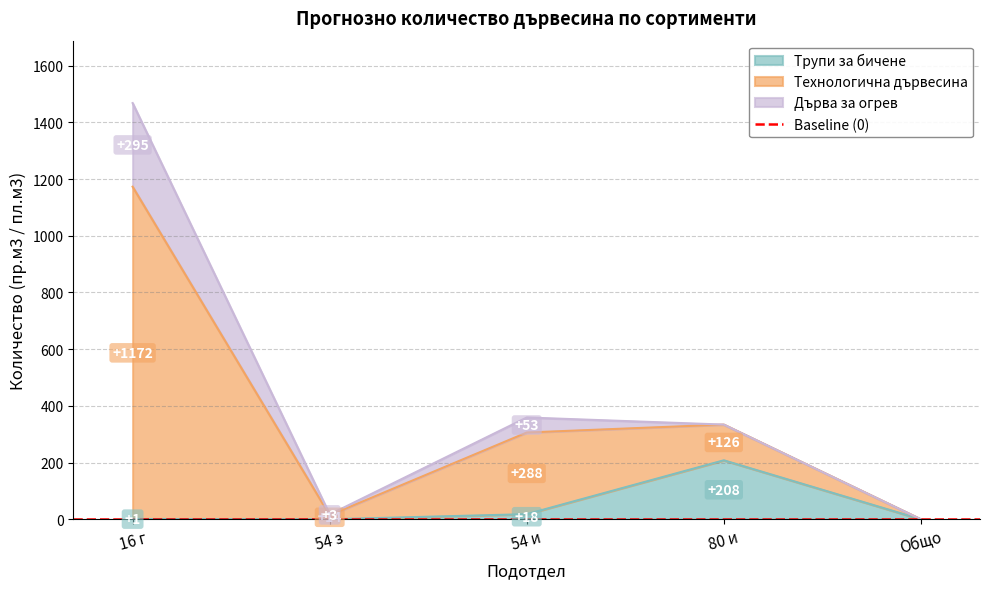

The value of Технологична дървесина at 16 г is 299. True or false?

False